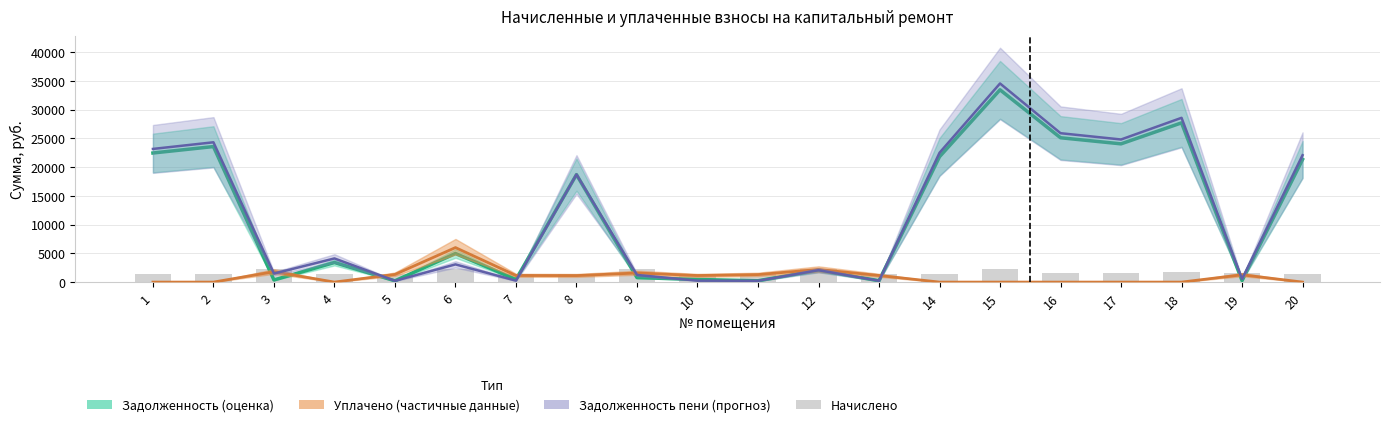

What is the value of the Задолженность пени (прогноз) bar at the 9th from the left?

1238.5